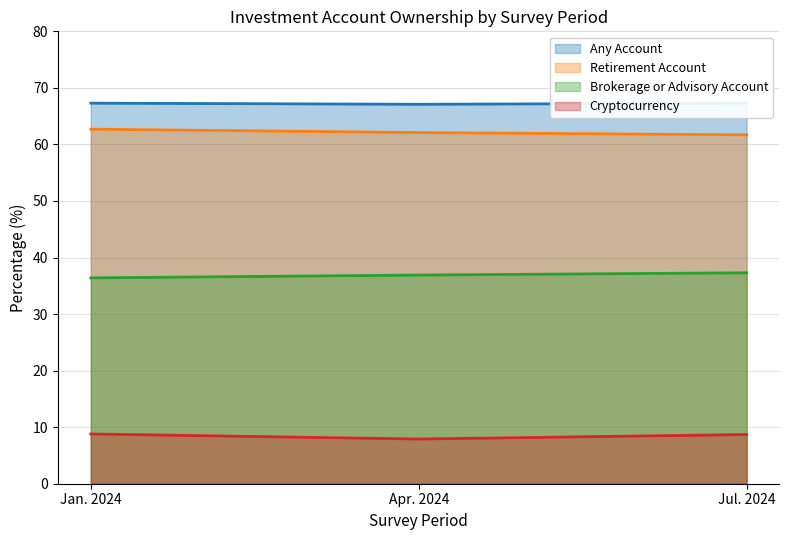

What are all the series names shown in the legend?

Any Account, Retirement Account, Brokerage or Advisory Account, Cryptocurrency